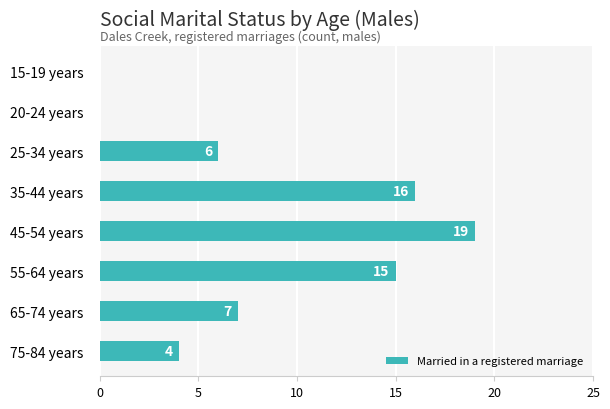

Between 45-54 years and 75-84 years, which is larger?

45-54 years